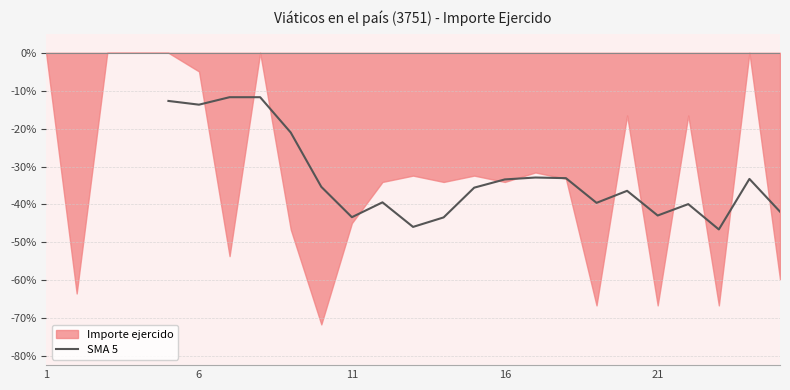

The SMA 5 series shows -73.2 at 11. True or false?

False